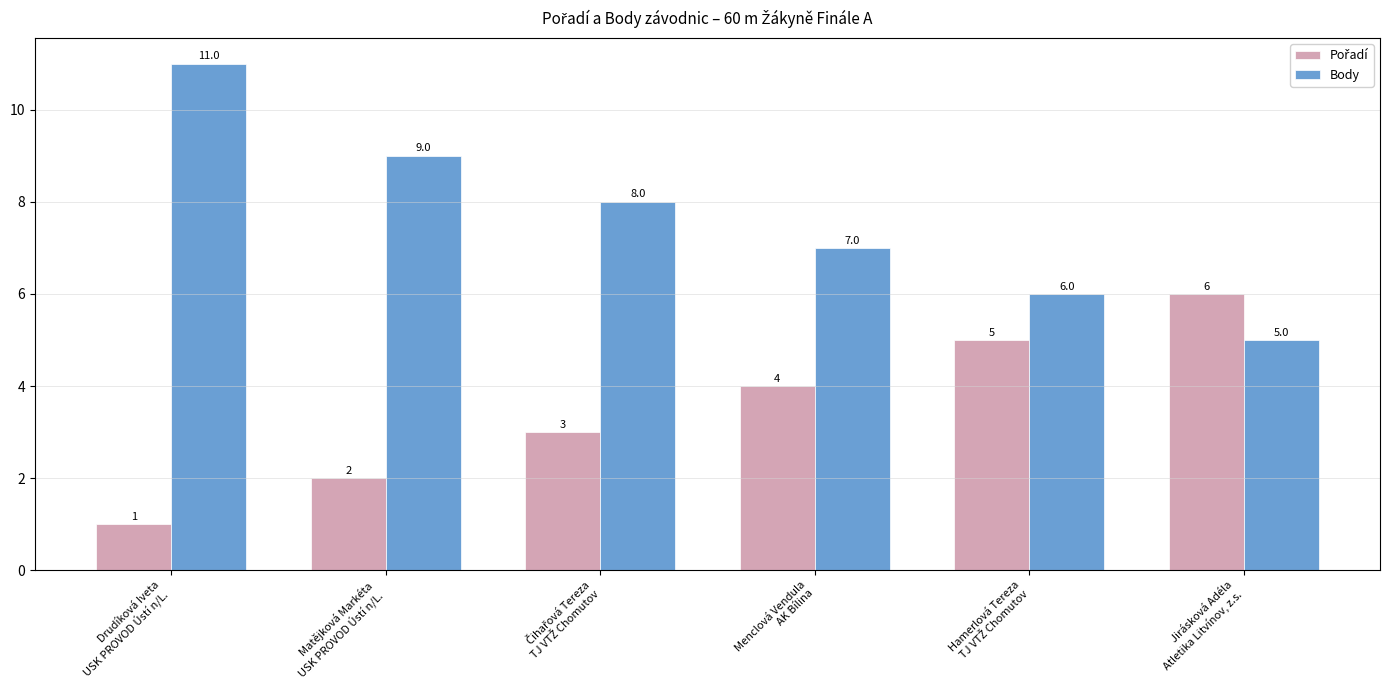

Which series has the largest range (max minus min)?

Body